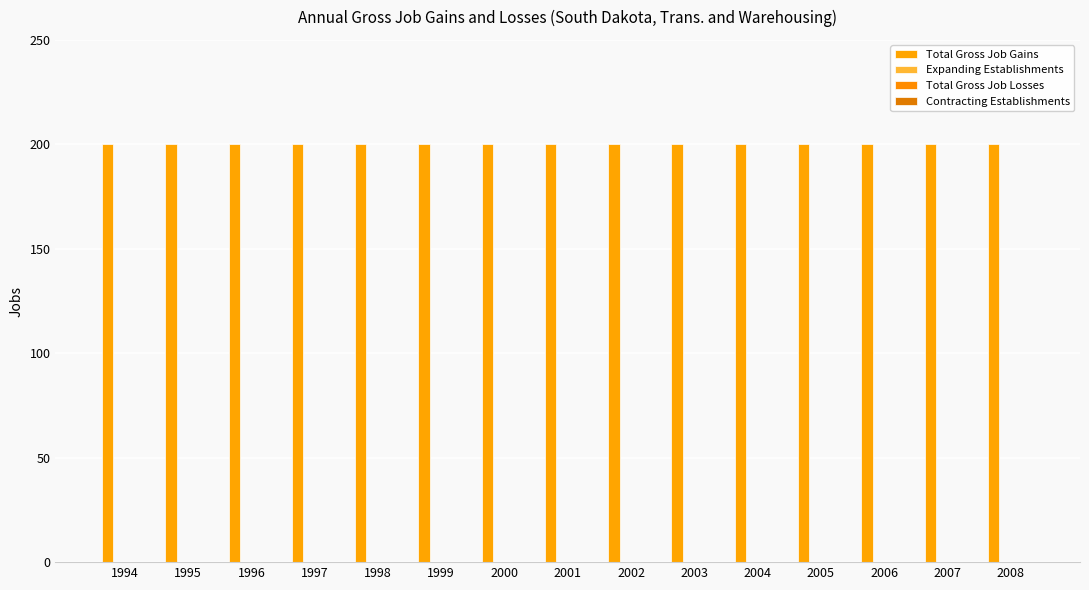

Count the number of data series in this chart.

4